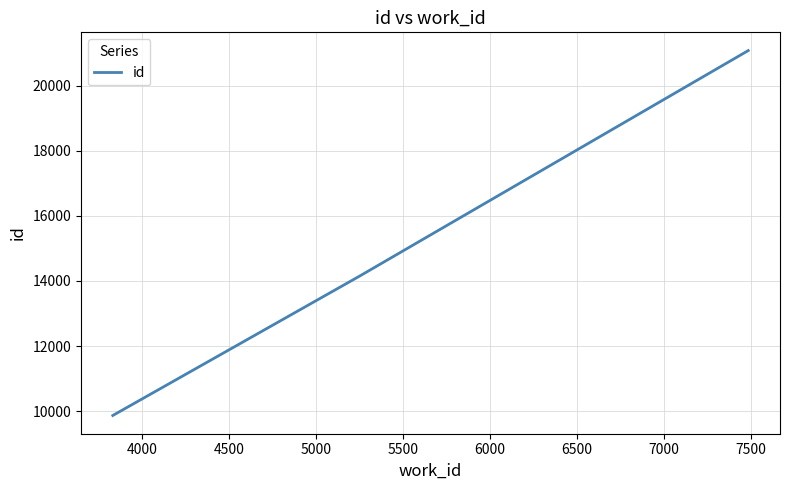

Count the number of categories in the chart.

3